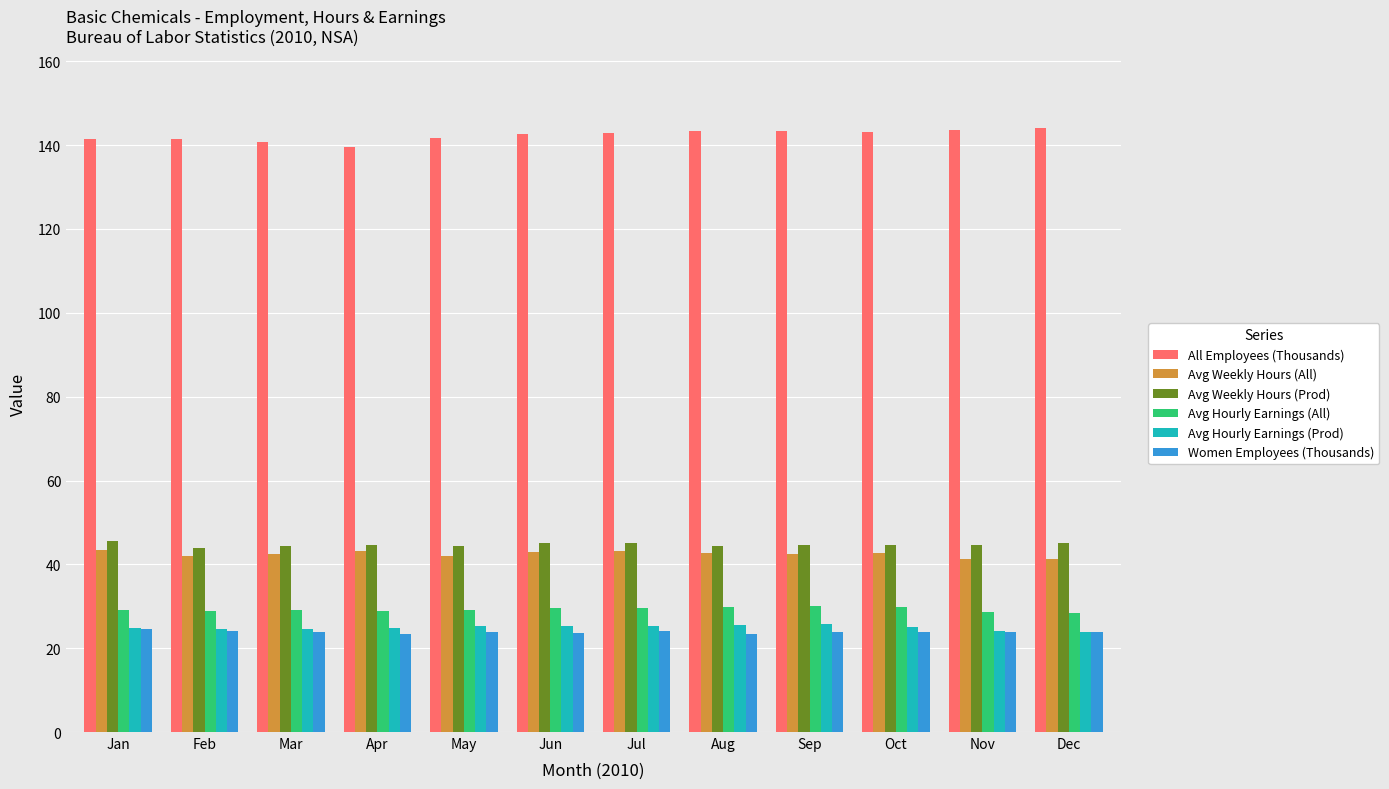

Does the chart contain any negative values?

No